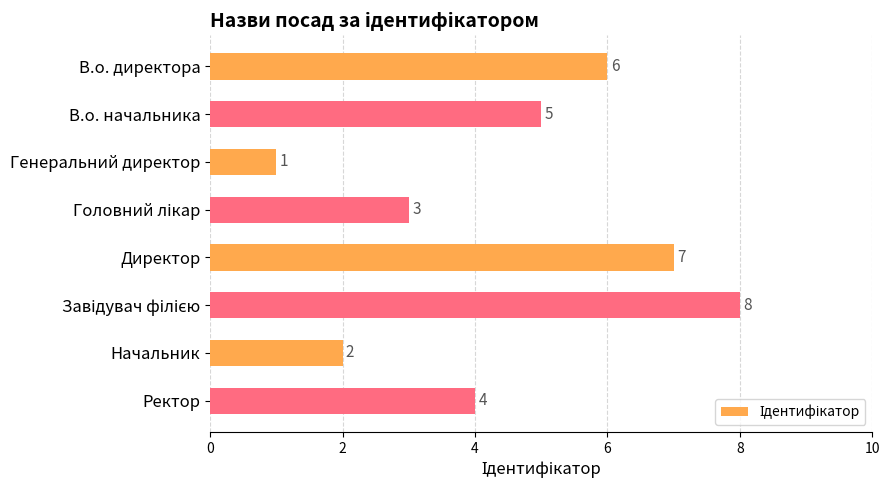

At which label is the value closest to 4?

Ректор